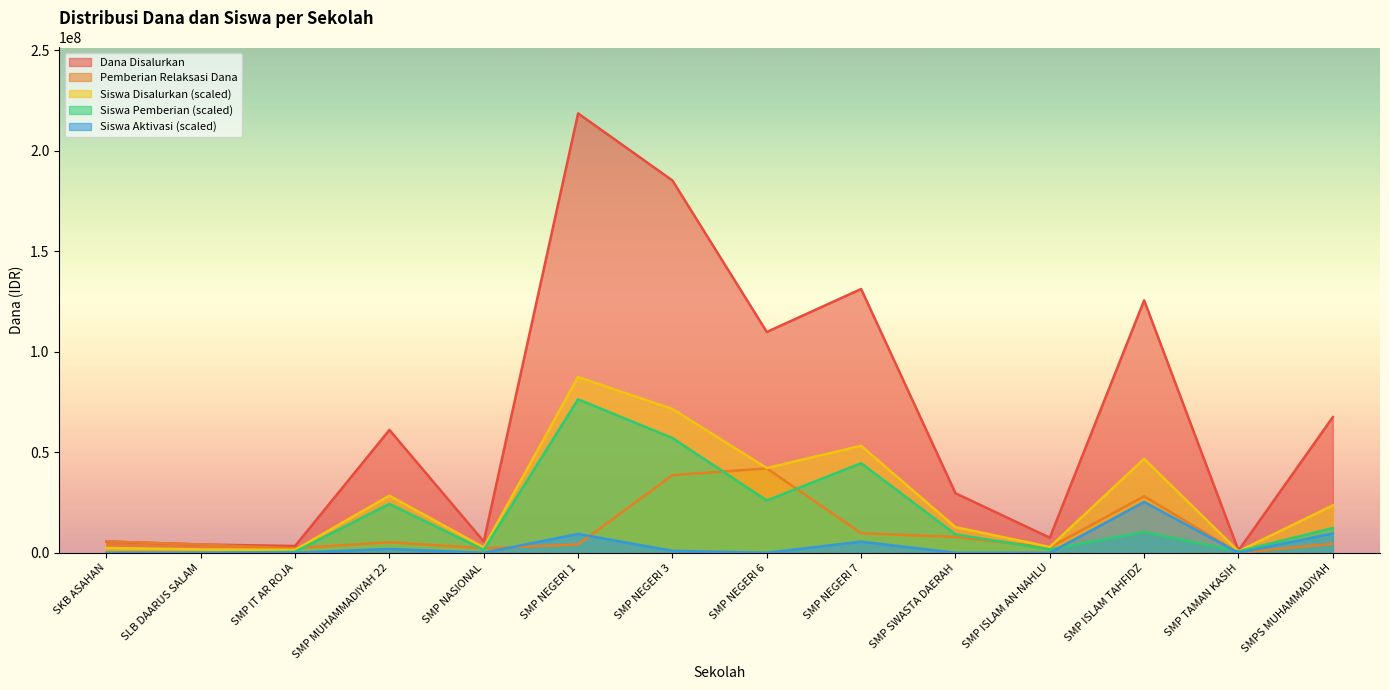

What are all the series names shown in the legend?

Dana Disalurkan, Pemberian Relaksasi Dana, Siswa Disalurkan (scaled), Siswa Pemberian (scaled), Siswa Aktivasi (scaled)